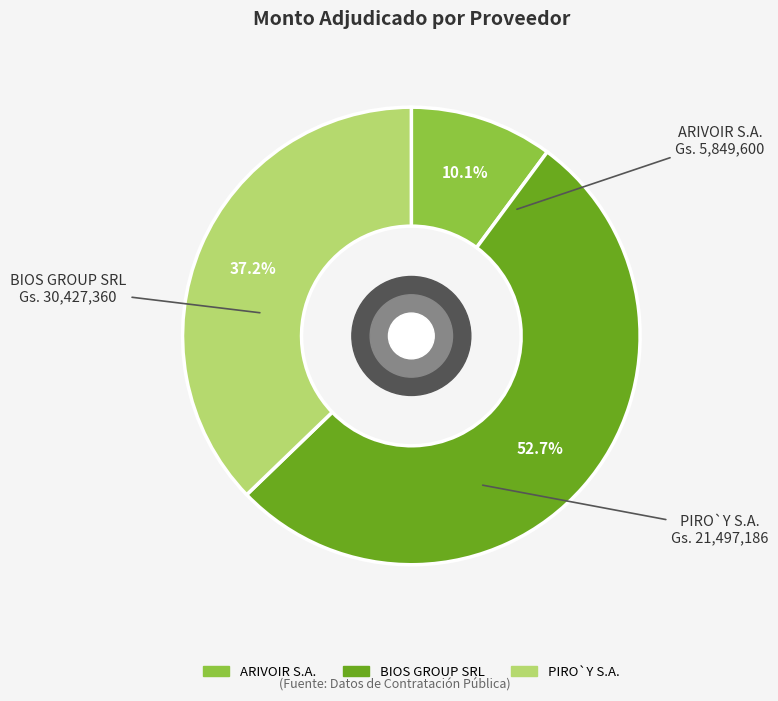

Is the sum of ARIVOIR S.A. and BIOS GROUP SRL greater than half?

Yes